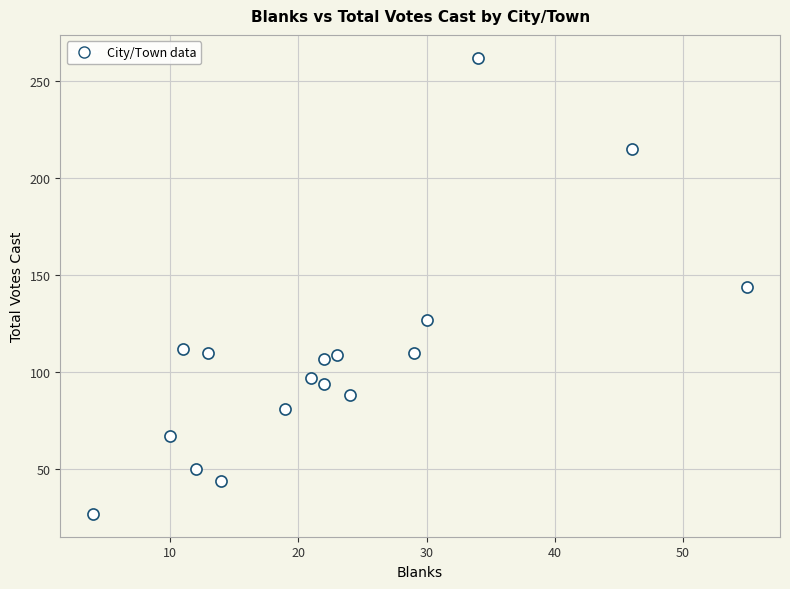

What is the range of Y values (max minus min)?

235